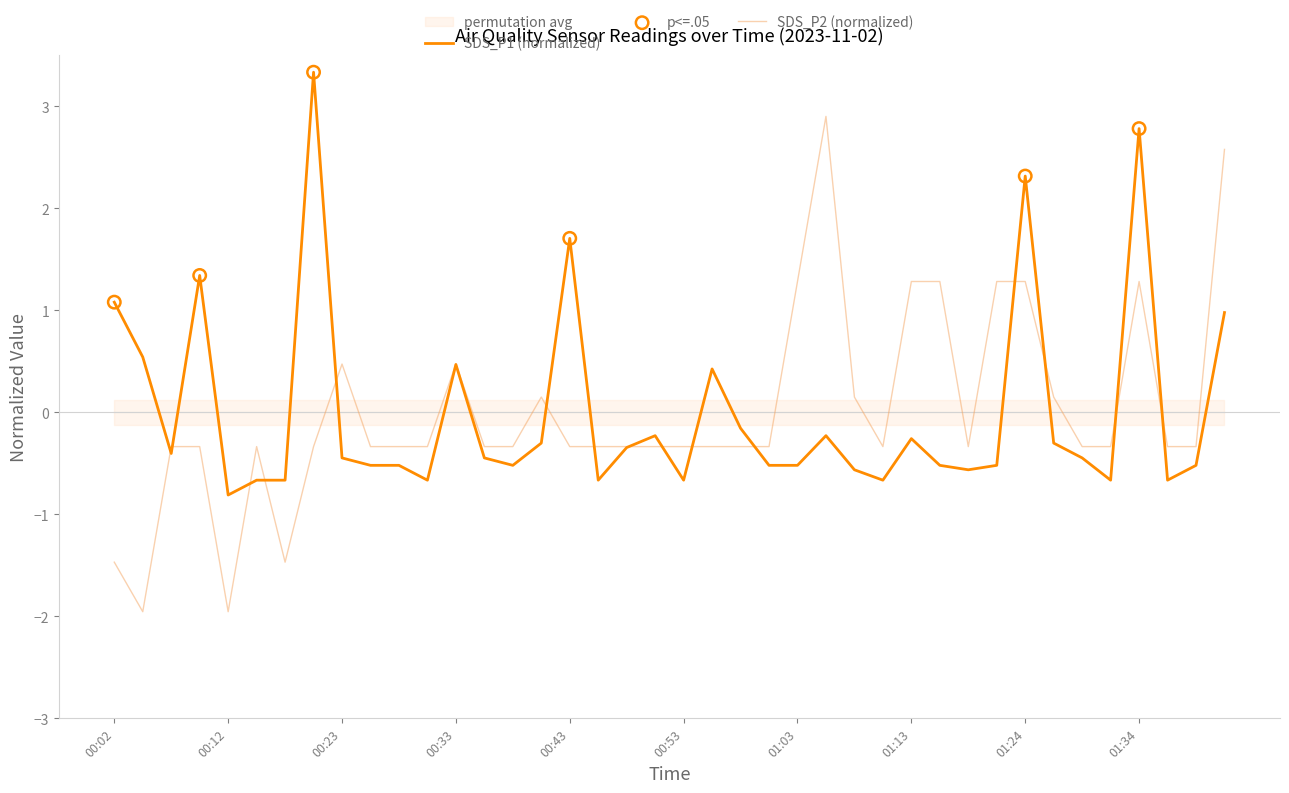

What is the total value across all series at 00:38?

-0.9